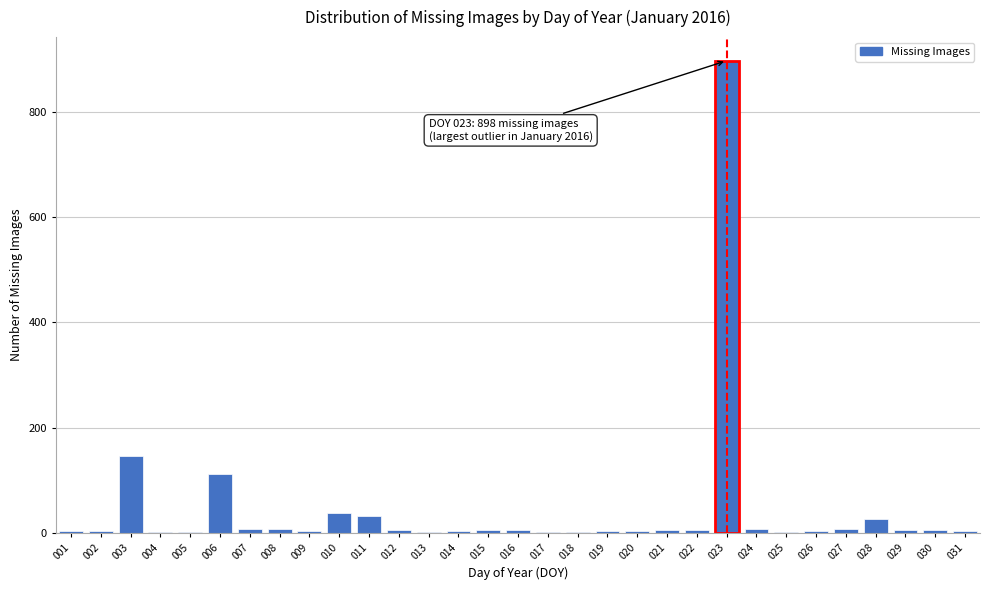

At which category does the chart reach its peak across all series?

023